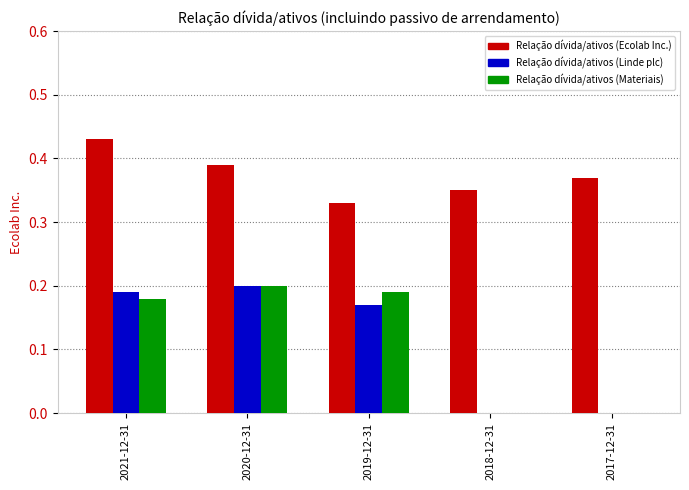

Which series has the largest total across all categories?

Relação dívida/ativos (Ecolab Inc.)